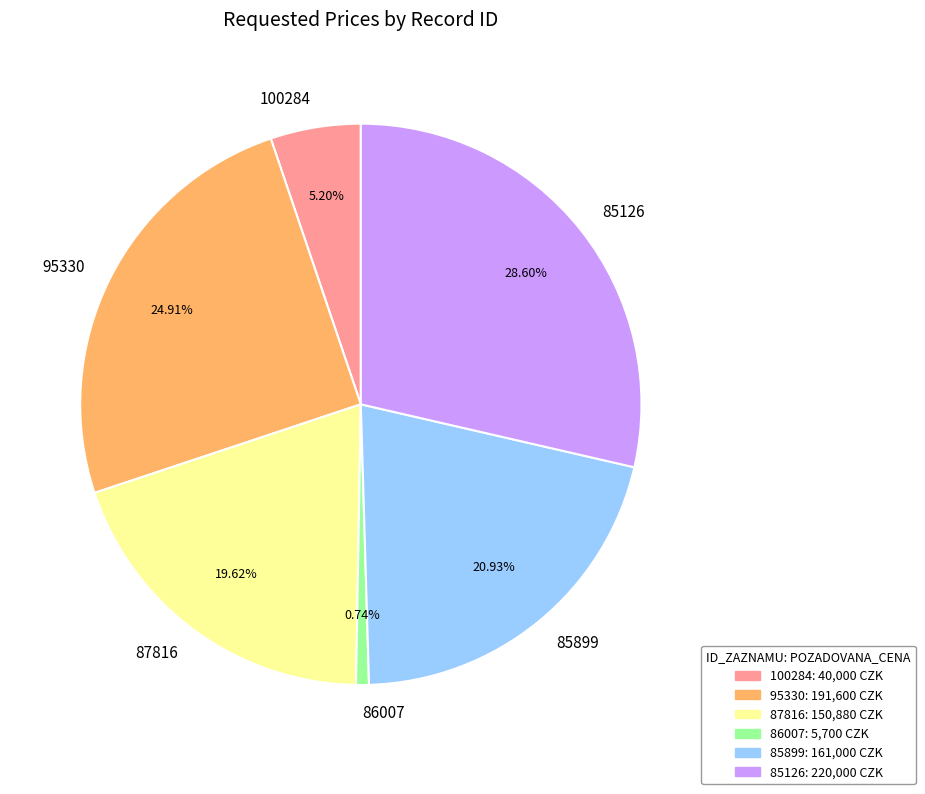

What percentage do 85126 and 86007 together represent?

29.3%